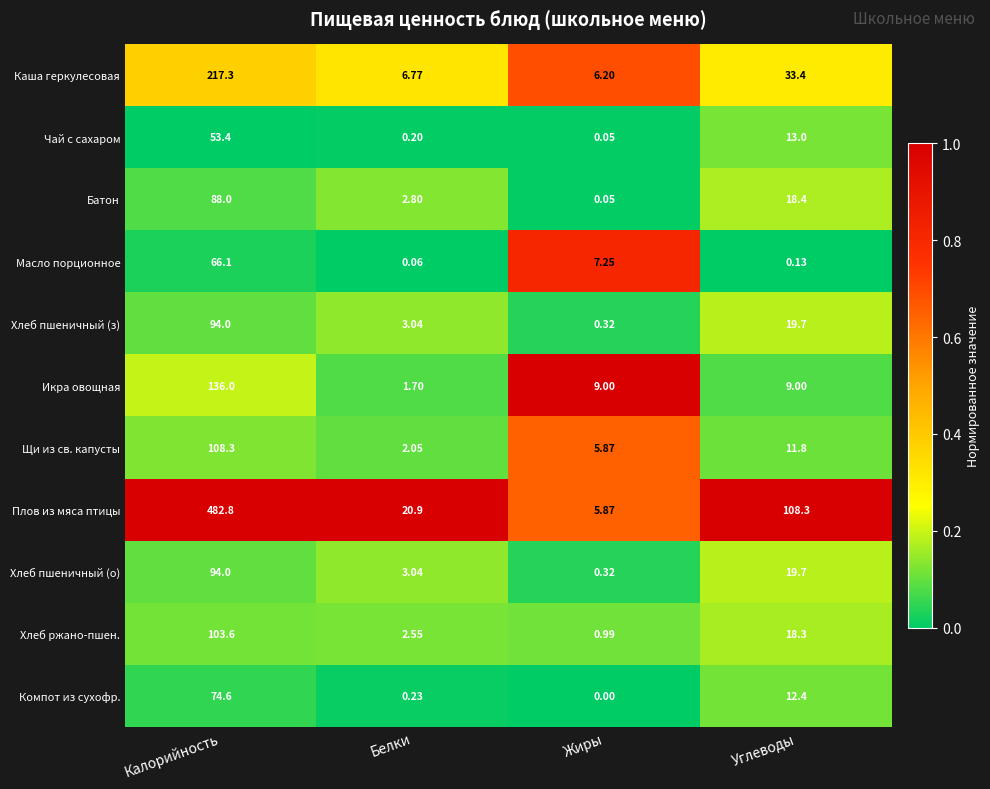

At which label is Батон closest to 44?

Углеводы